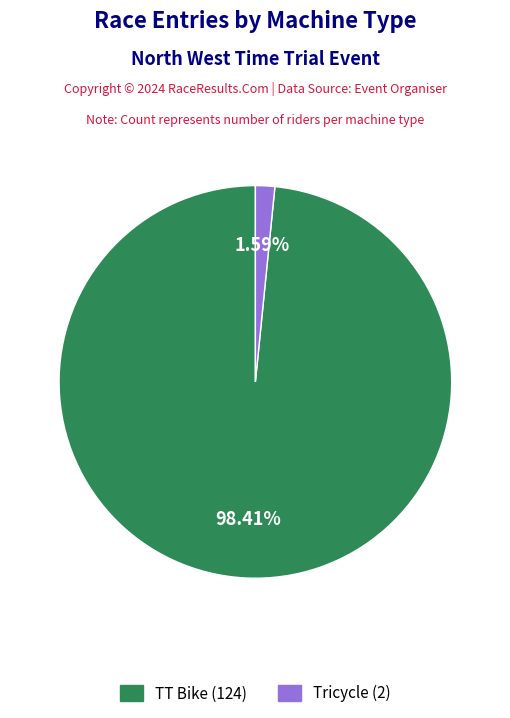

Is it true that TT Bike is 98% of the pie?

True